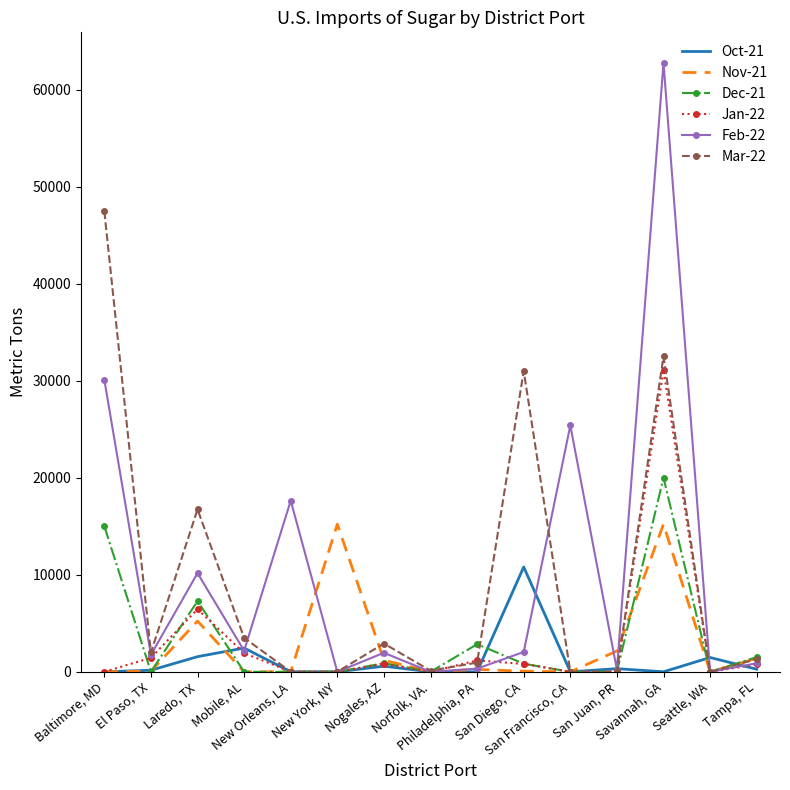

Where does the Jan-22 series first go above 754?

El Paso, TX